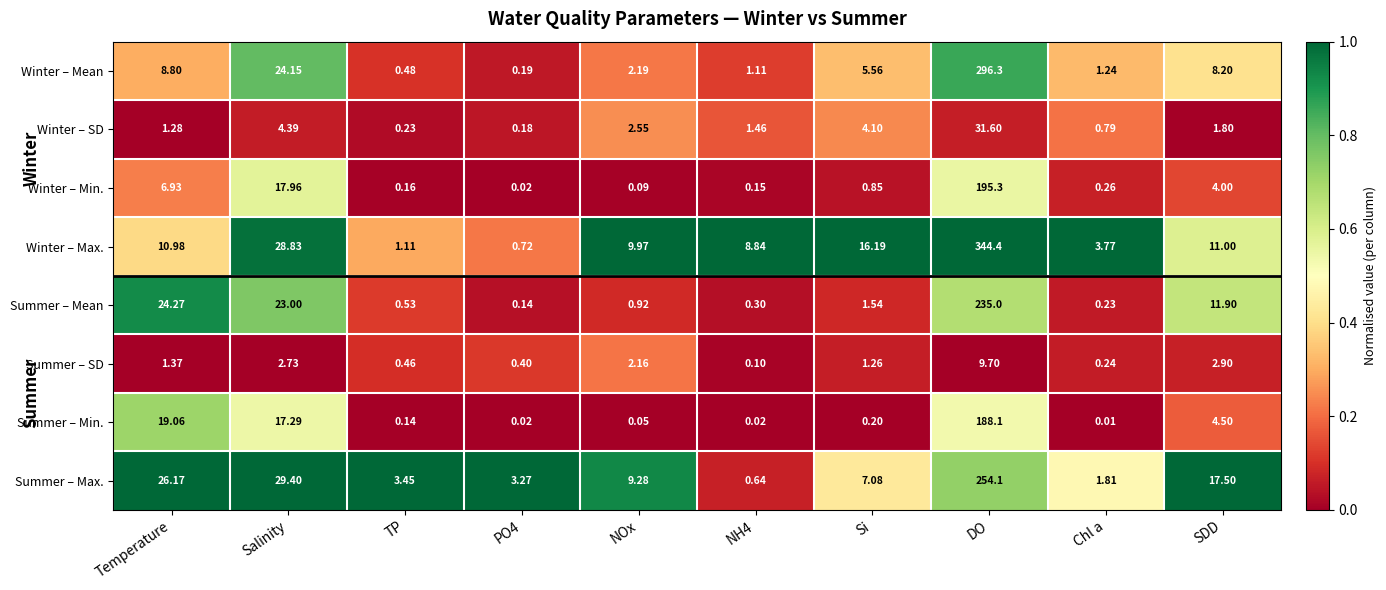

Is the value of Summer – SD at DO greater than the value of Summer – Min. at SDD?

Yes